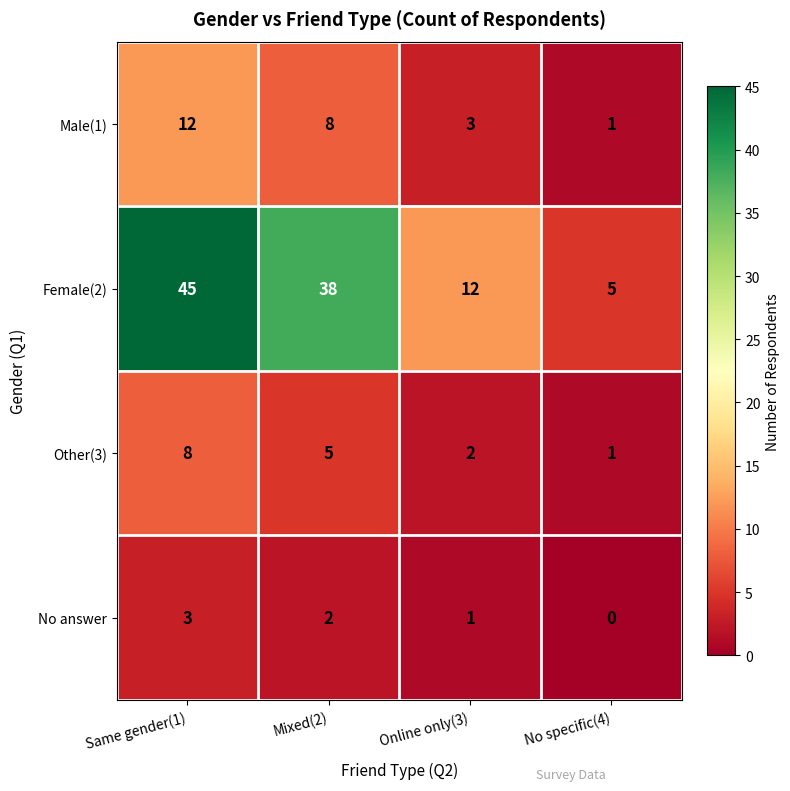

What is the sum of the No answer values at Same gender(1) and No specific(4)?

3